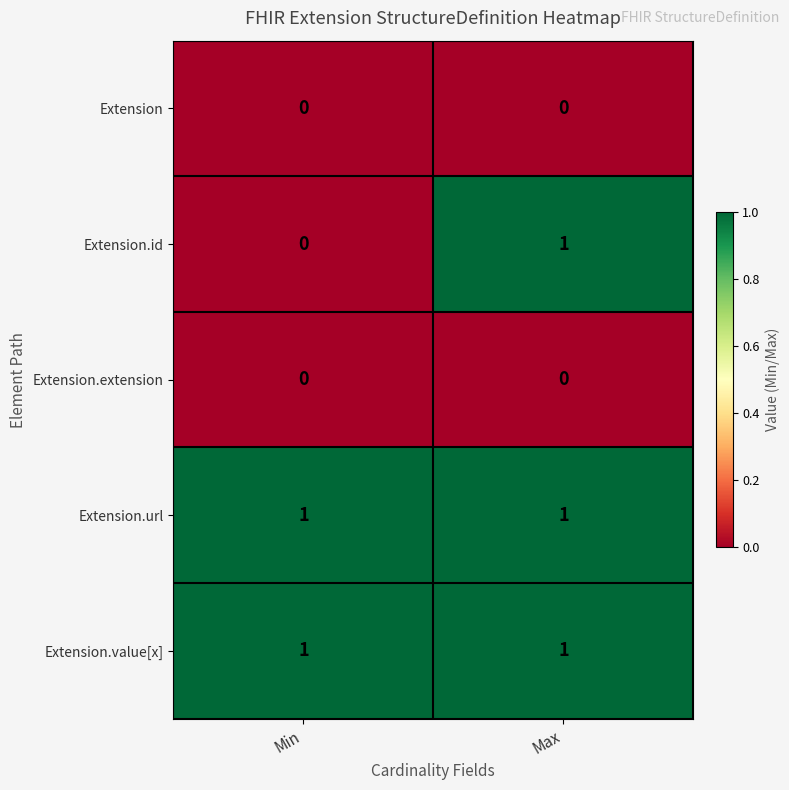

What is the maximum value shown in the chart?

1